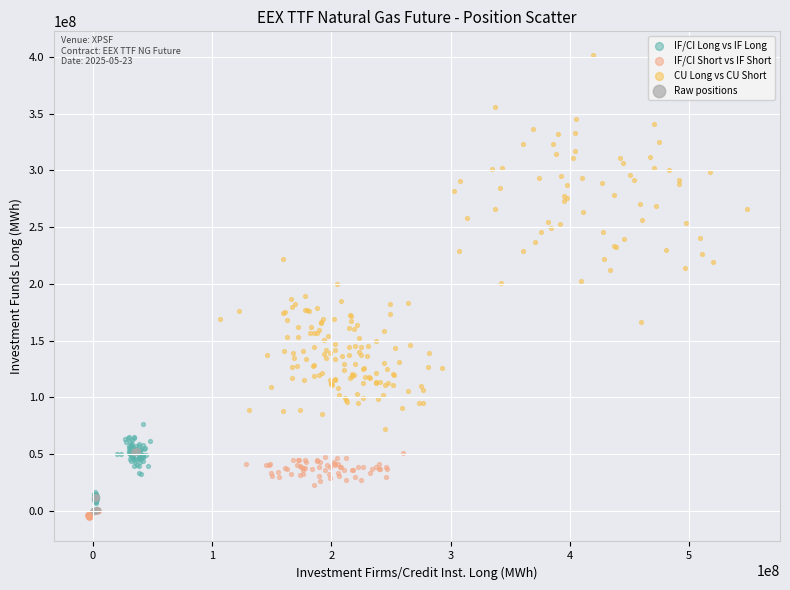

What are all the series names shown in the legend?

IF/CI Long vs IF Long, IF/CI Short vs IF Short, CU Long vs CU Short, Raw positions